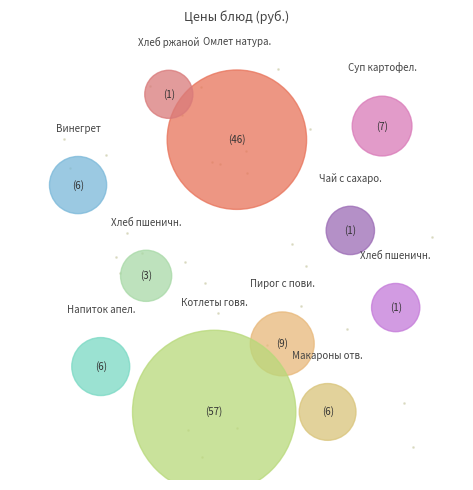

The Хлеб ржаной slice represents 1% of the pie. True or false?

True